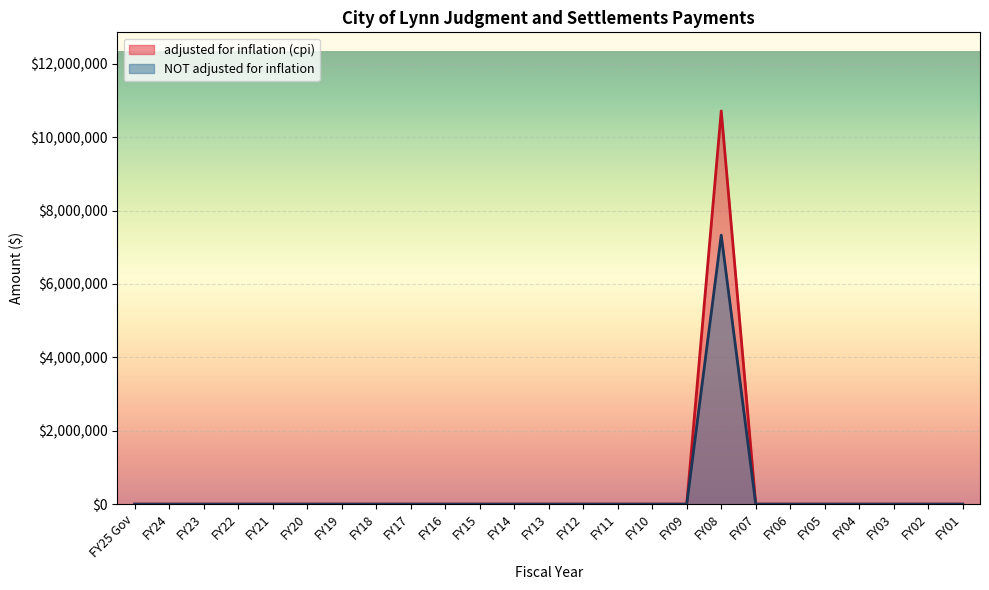

The adjusted for inflation (cpi) series shows 0 at FY23. True or false?

True